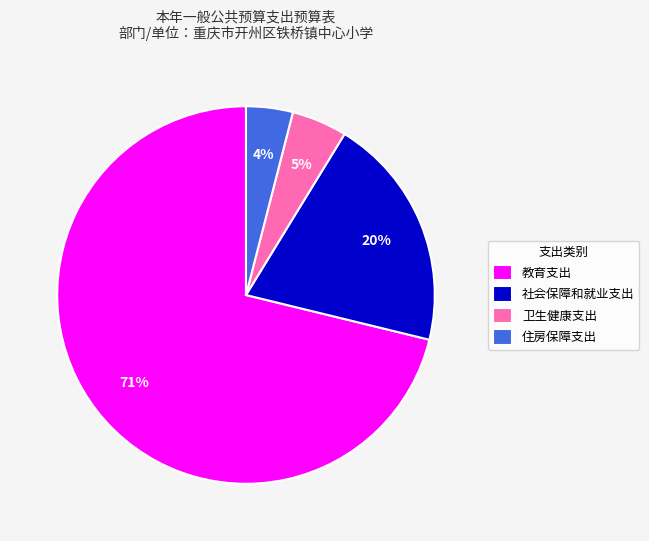

What is the ratio of the value at 教育支出 to the value at 住房保障支出?

17.8